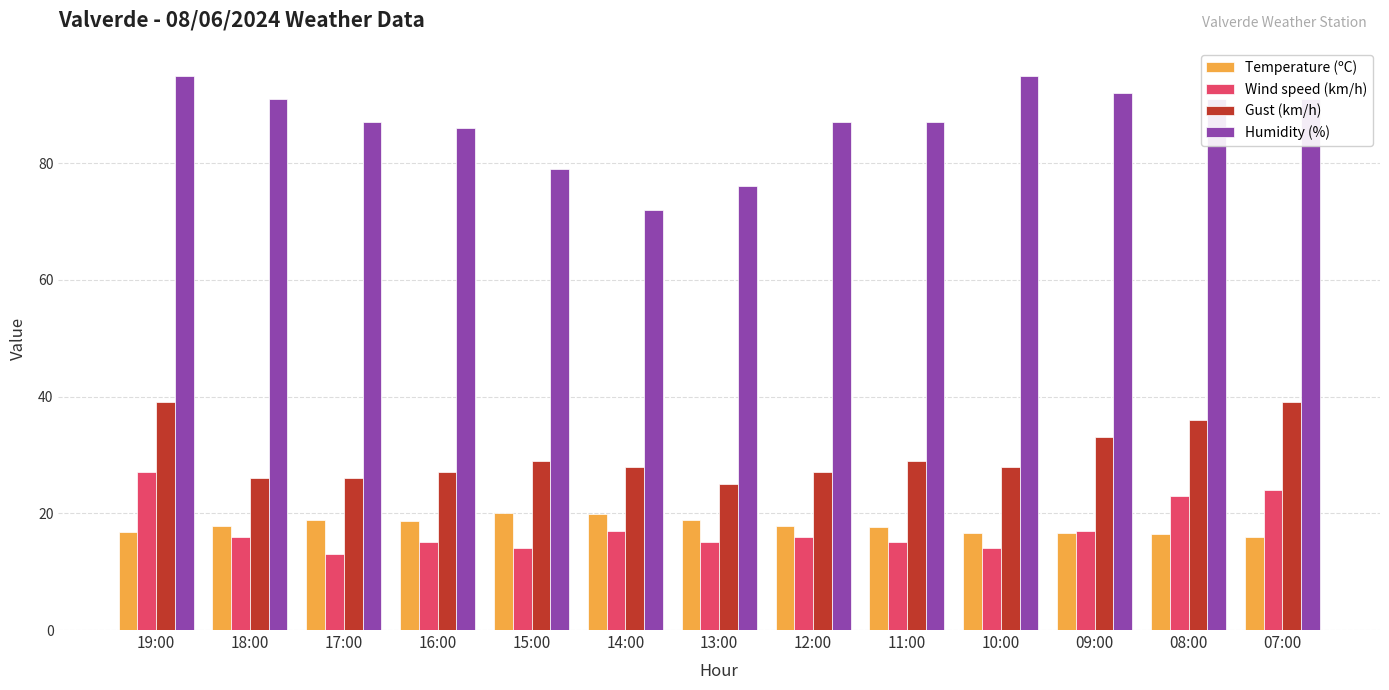

Which category has the lowest value in the Gust (km/h) series?

13:00